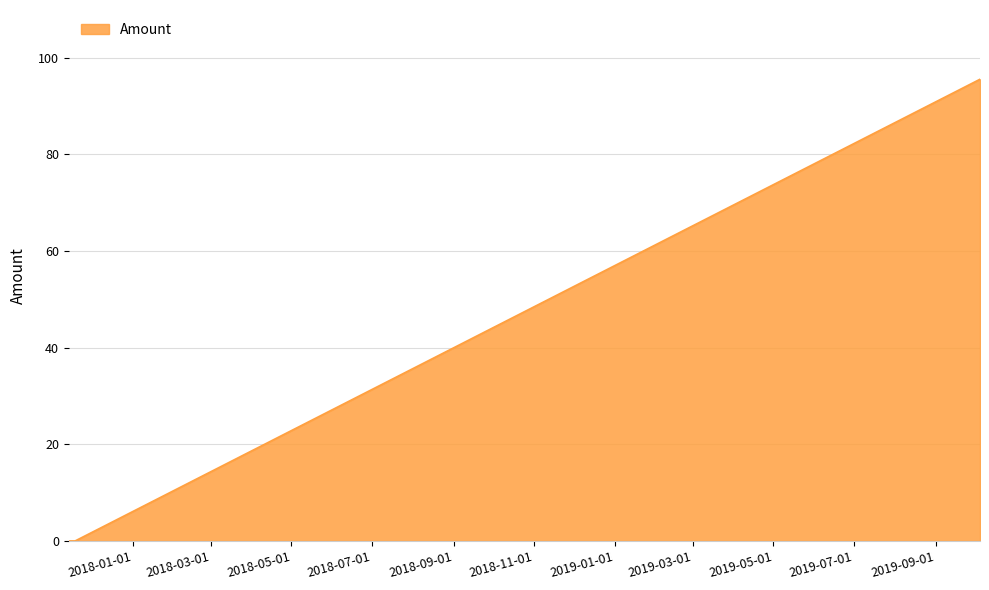

How many series are shown in this chart?

1